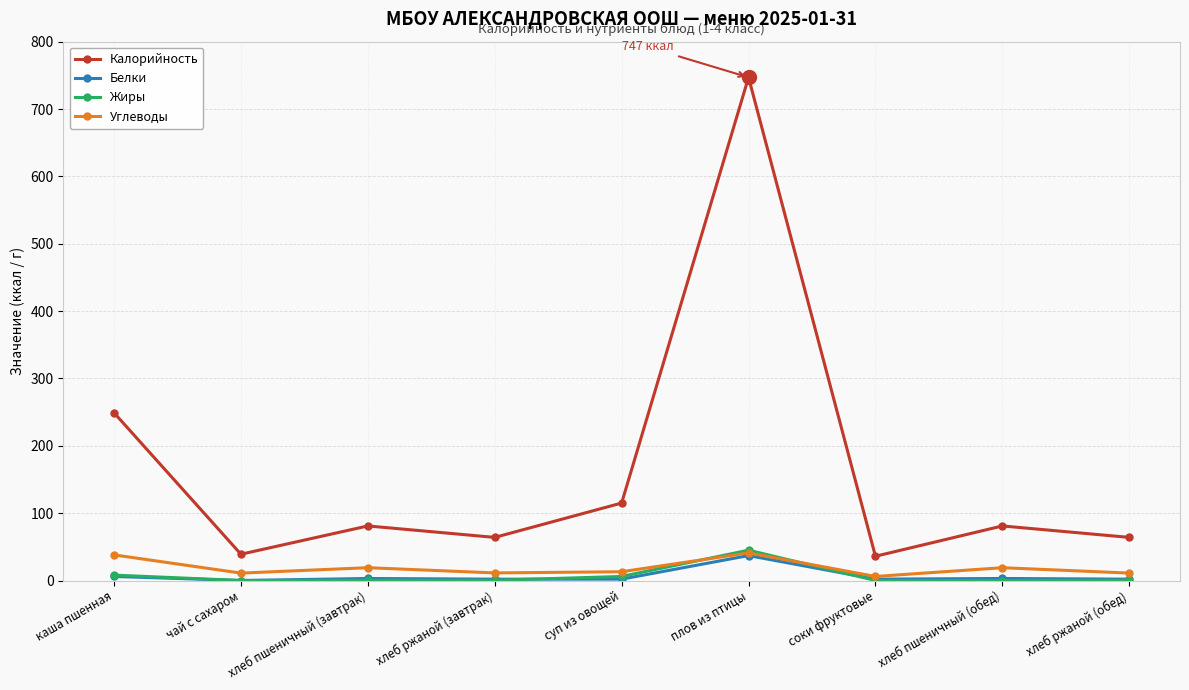

True or false: Калорийность has more than 2 interior local peaks.

True